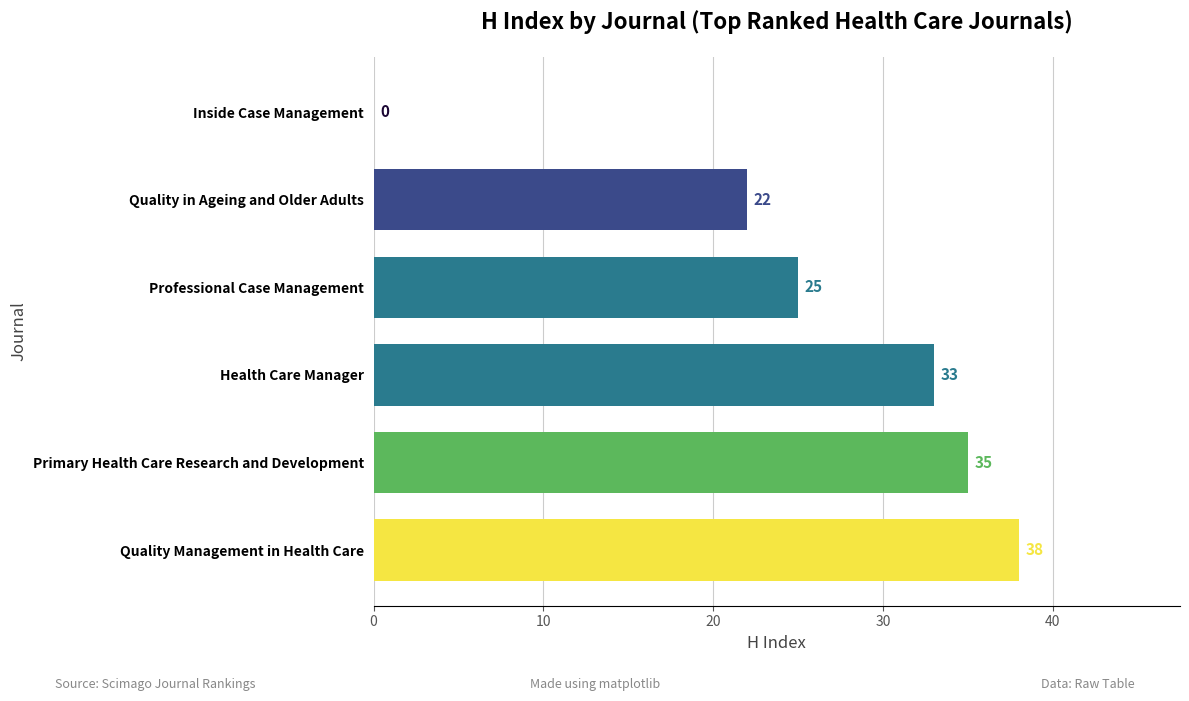

How many positive values are there?

5